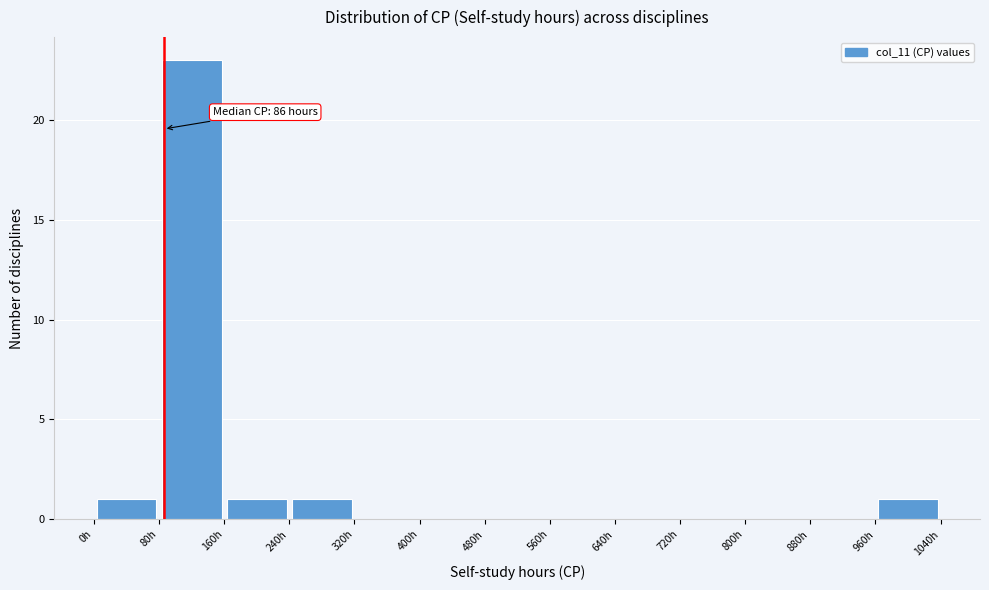

Which range on the x-axis has the tallest bar?

80 to 160